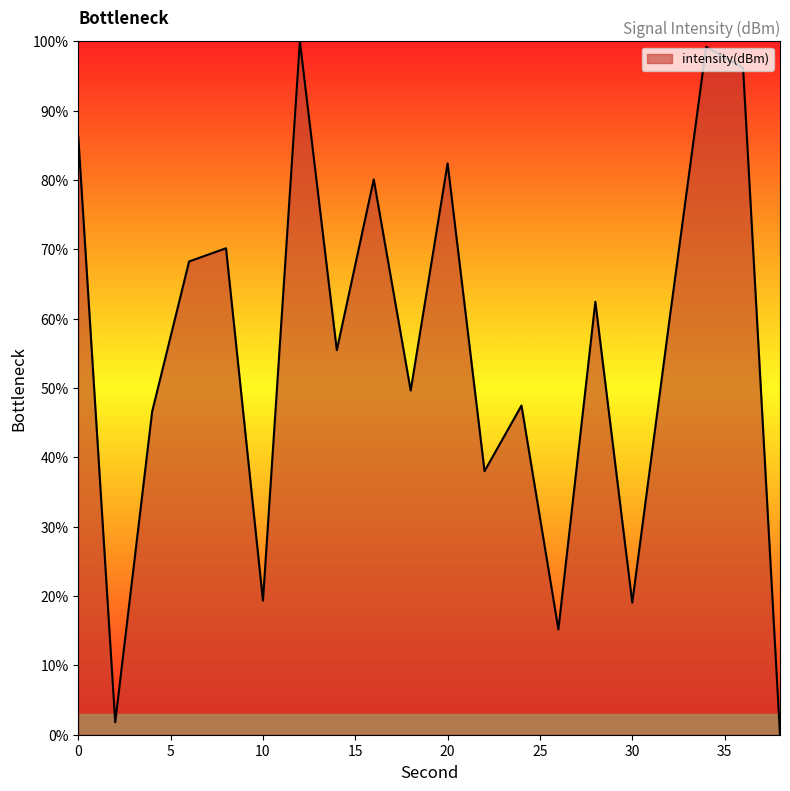

What is the difference between the maximum and minimum values?

100.0